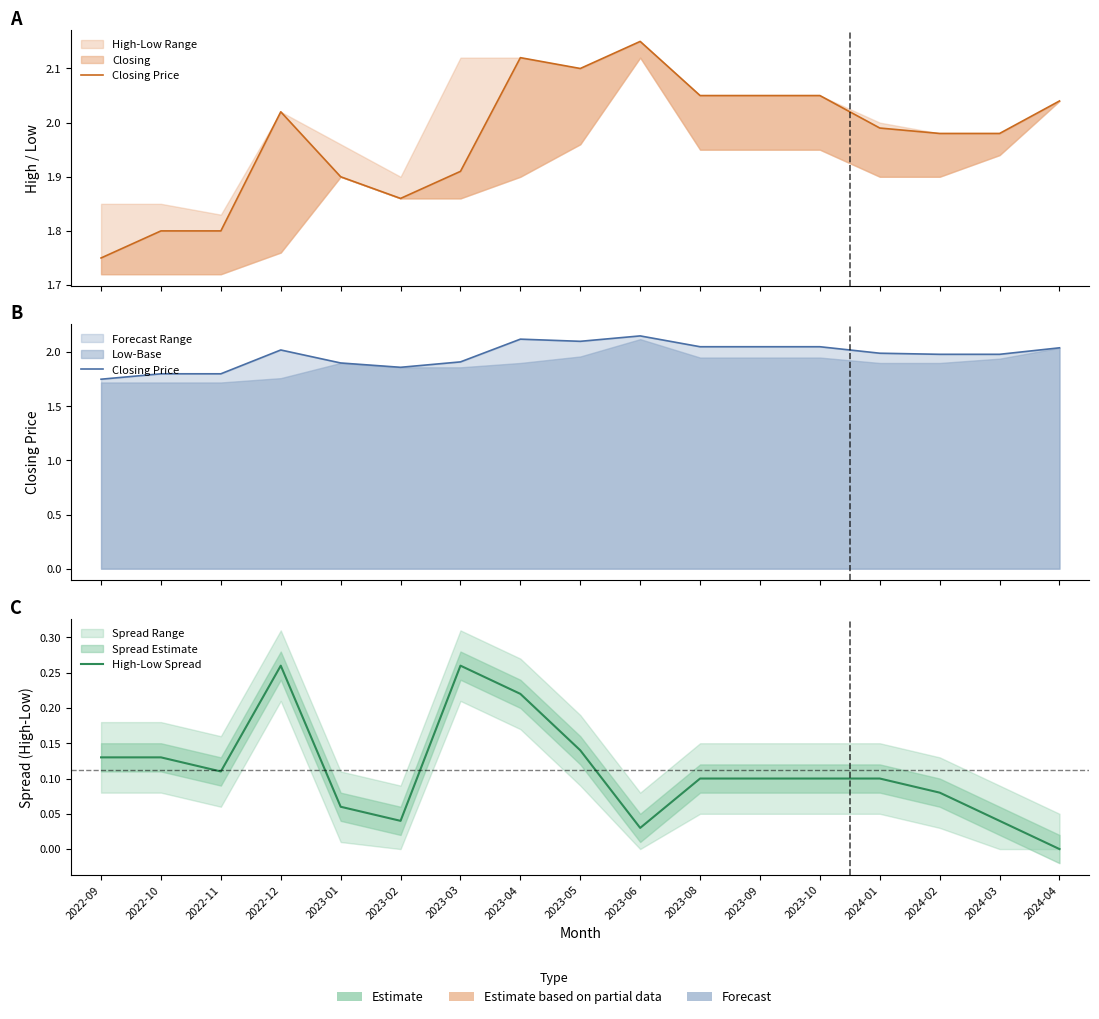

What is the label of the 1st point from the right?

2024-04